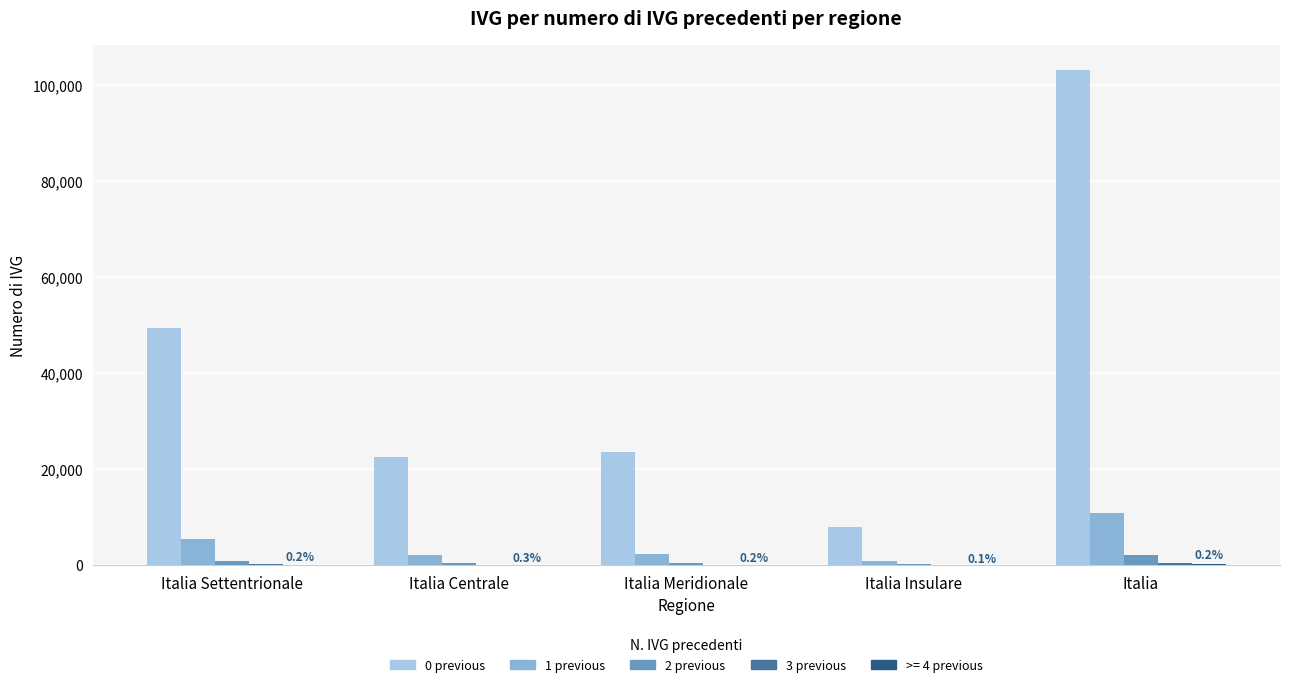

What is the average value of the 2 previous series?

814